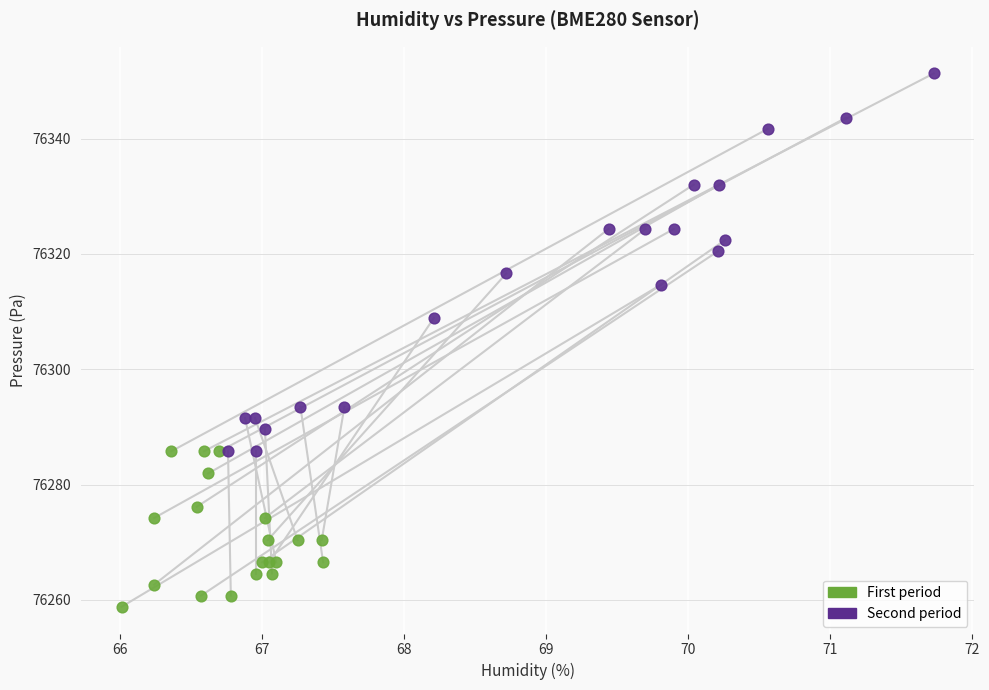

Which series reaches the minimum Y coordinate?

First period